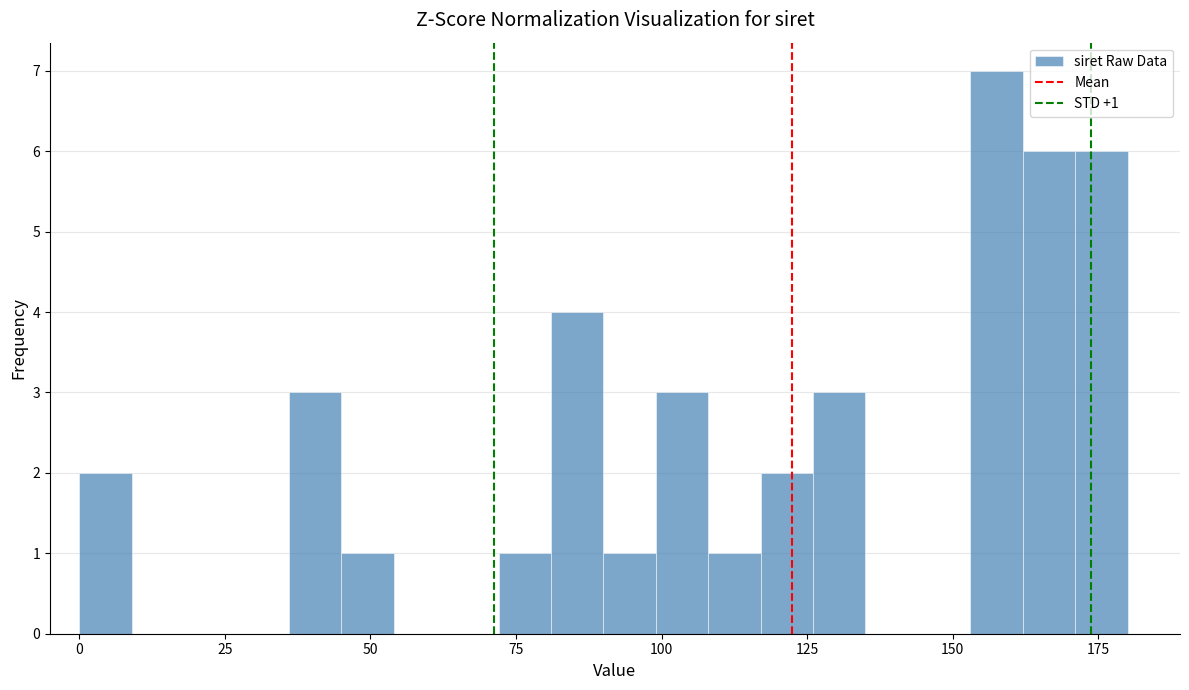

Around what value on the x-axis is the tallest bar? Give the approximate position of its centre, as read against the axis.

160